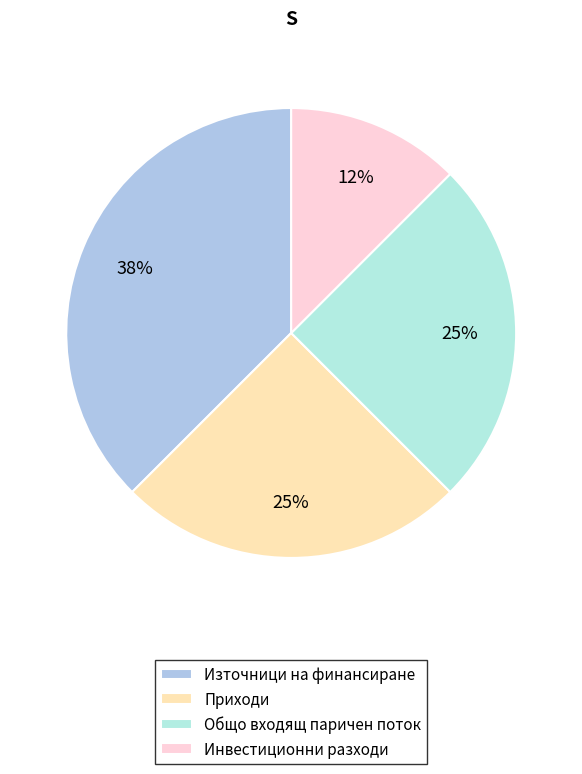

Which has a higher value, Приходи or Инвестиционни разходи?

Приходи